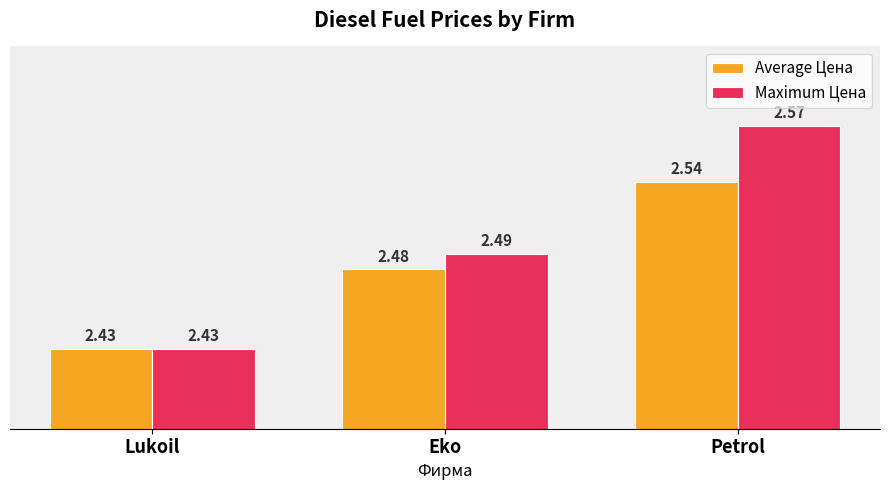

Rank the series at Petrol from highest to lowest value.

Maximum Цена, Average Цена